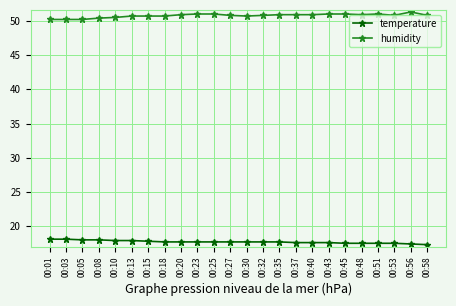

What is the value of the humidity point at the 20th from the left?

50.9